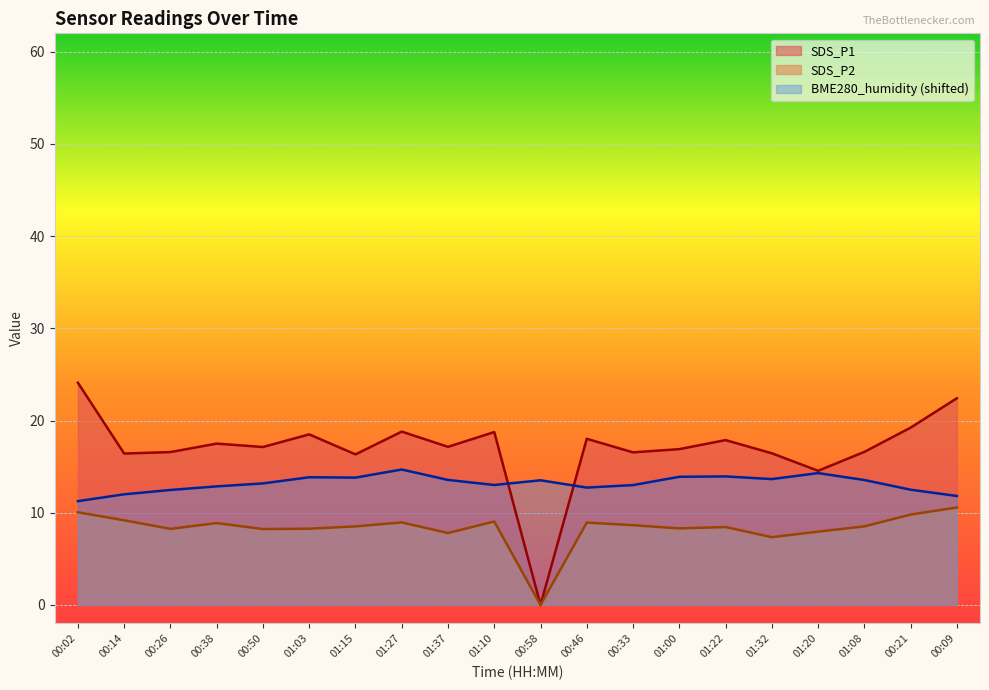

At which label does SDS_P2 reach its minimum?

00:58